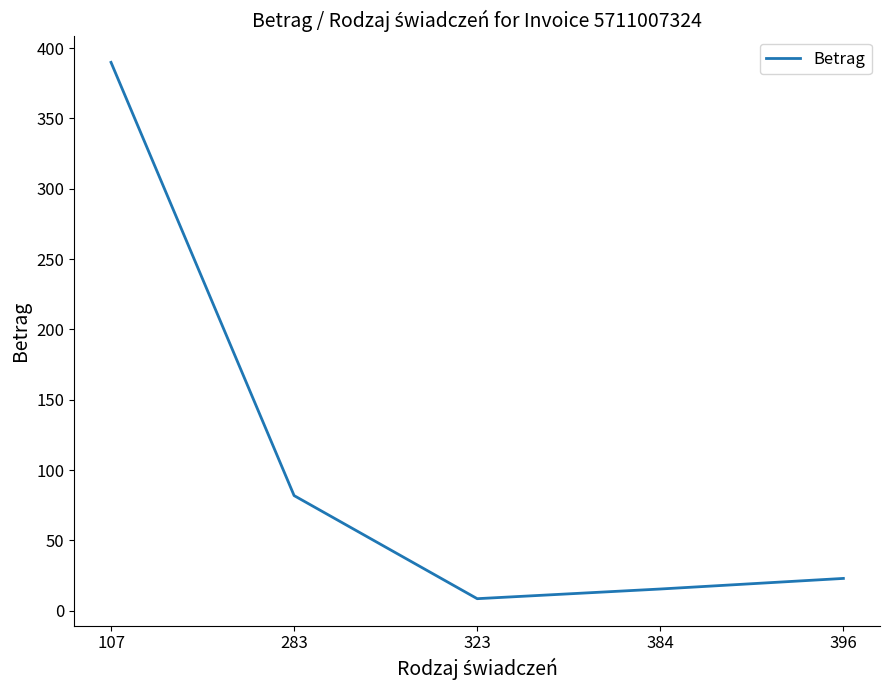

The value at 107 is 389.9. True or false?

True